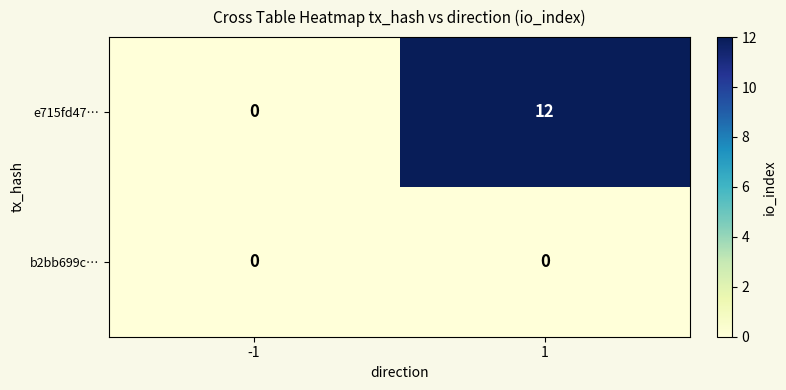

What is the total value across all series at 1?

12